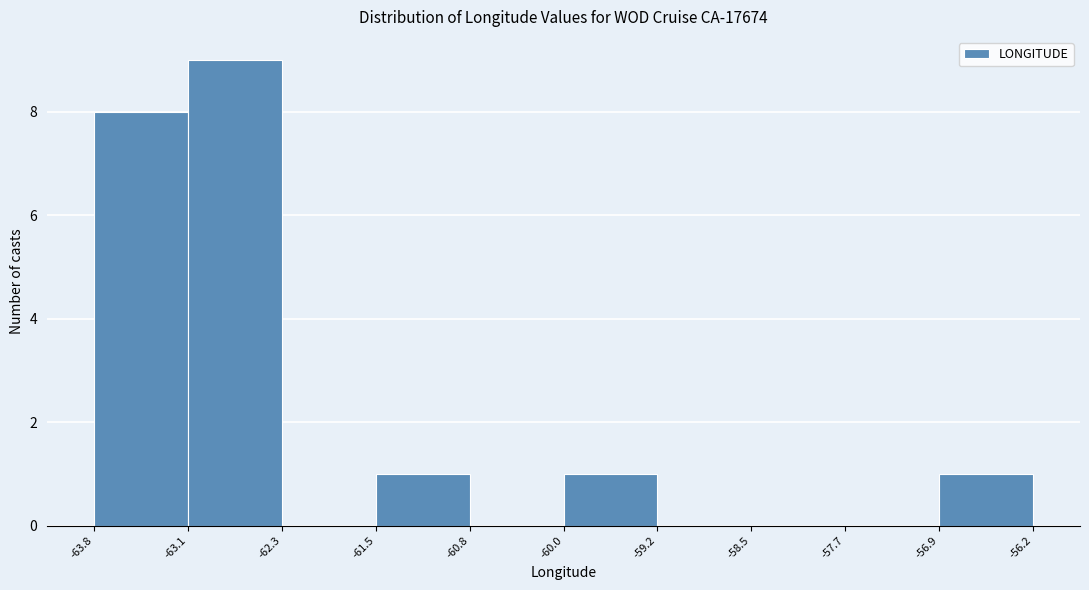

How tall is the bar that spans -56.9 to -56.2 on the x-axis? The values are not printed on the chart, so give them approximately, as read against the axis.

1